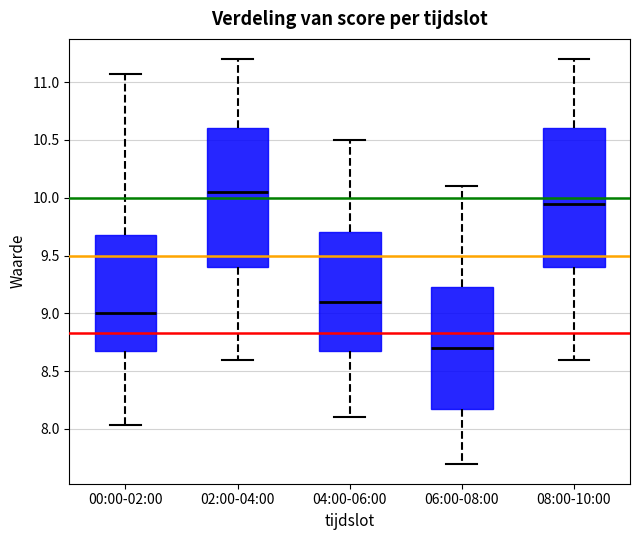

Where is the upper edge of the box for 02:00-04:00 on the y-axis? The values are not printed on the chart, so give them approximately, as read against the axis.

10.60